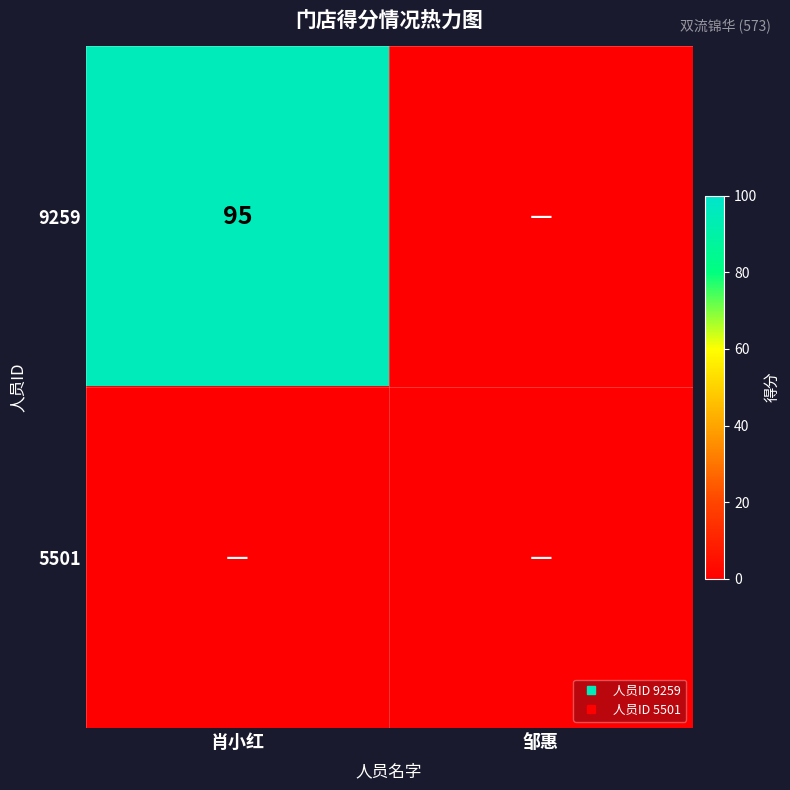

Which series has the widest spread of values?

9259